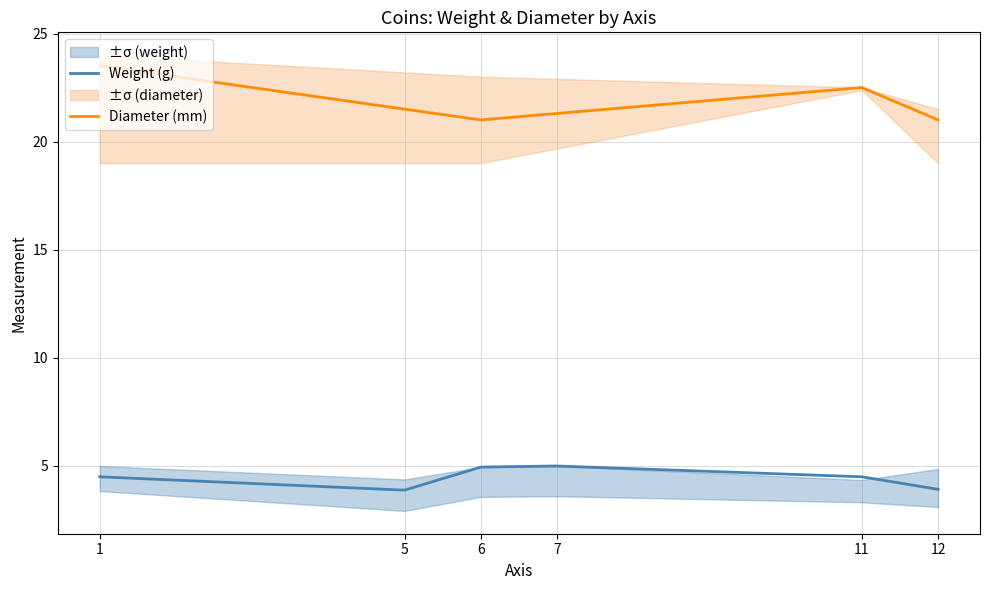

At which category does weight reach its first local peak?

7